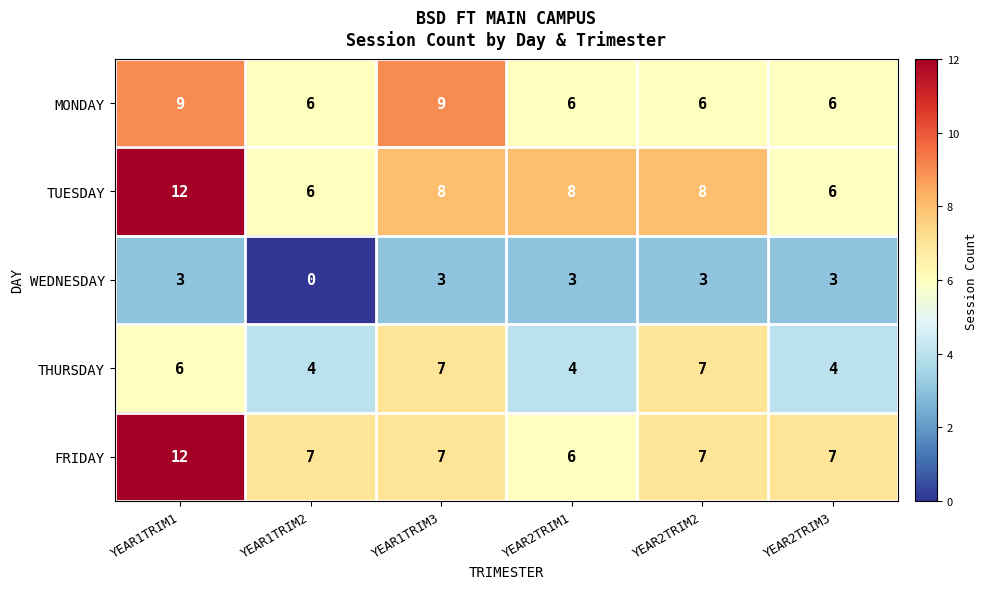

The MONDAY series shows 14 at YEAR1TRIM1. True or false?

False